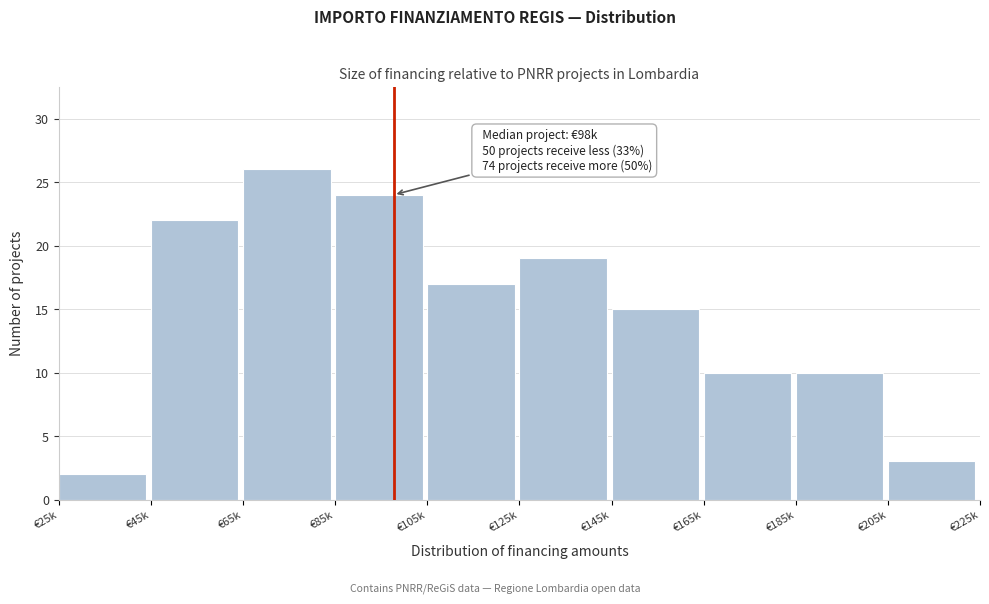

Reading left to right, list all the values displayed in this chart.

€25k=2	€45k=22	€65k=26	€85k=24	€105k=17	€125k=19	€145k=15	€165k=10	€185k=10	€205k=3